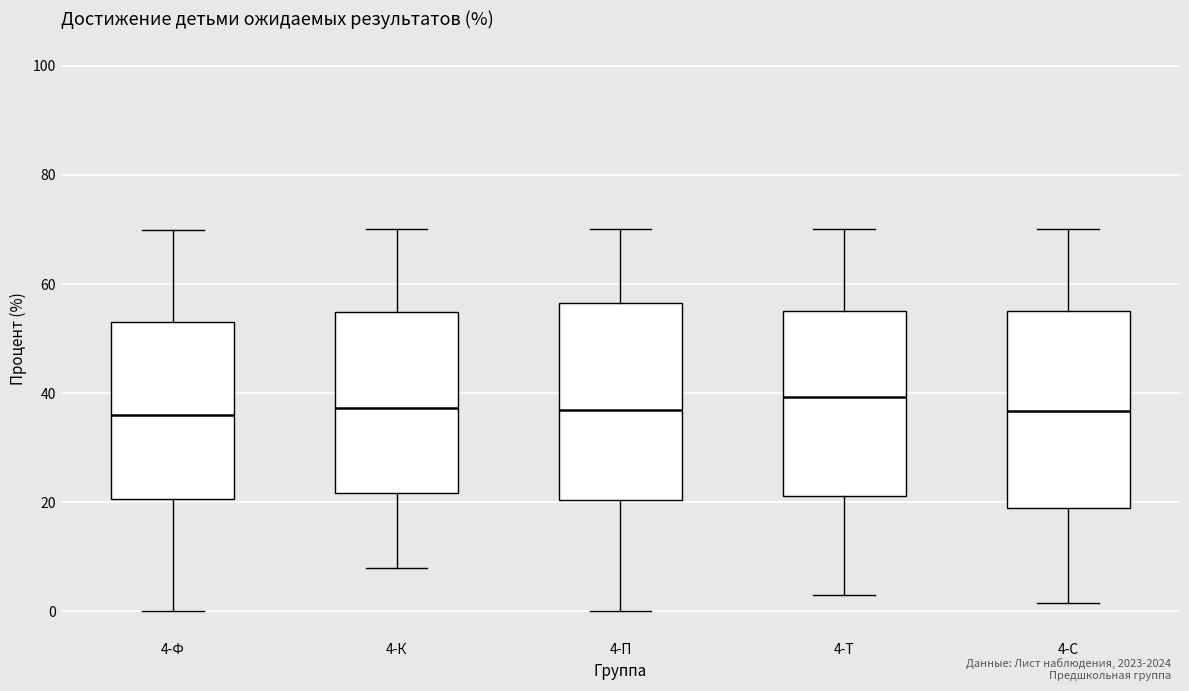

Where does the median line of the box for 4-П sit on the y-axis? The values are not printed on the chart, so give them approximately, as read against the axis.

36